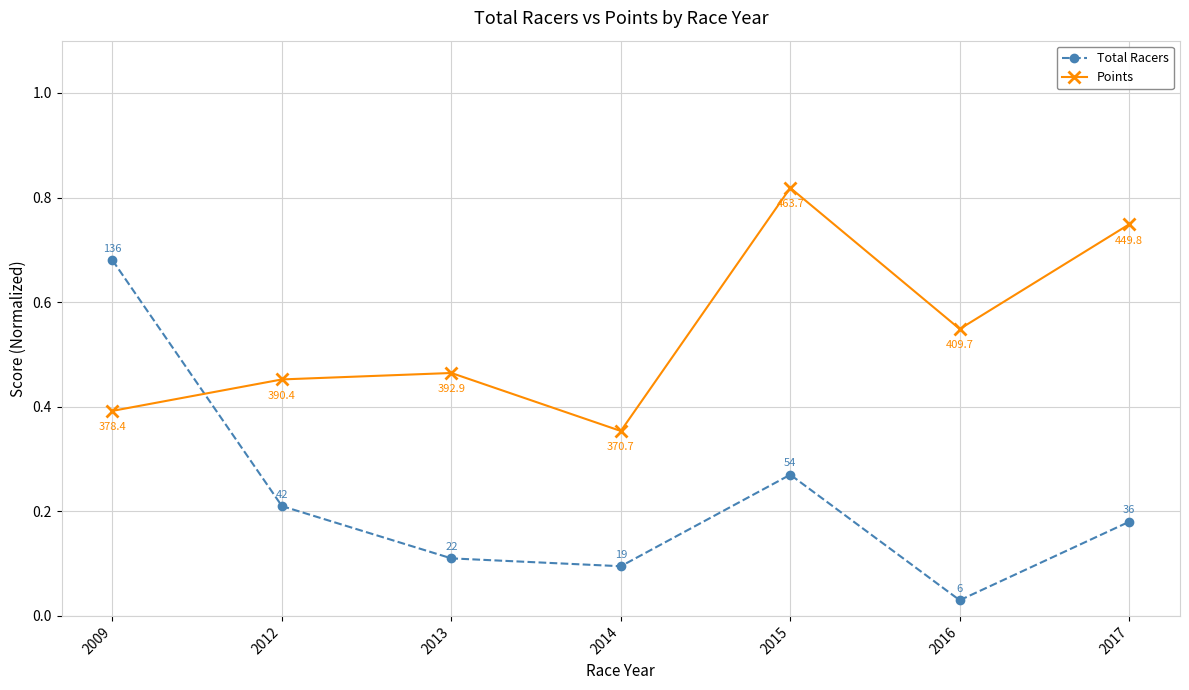

Which series has the widest spread of values?

Total Racers